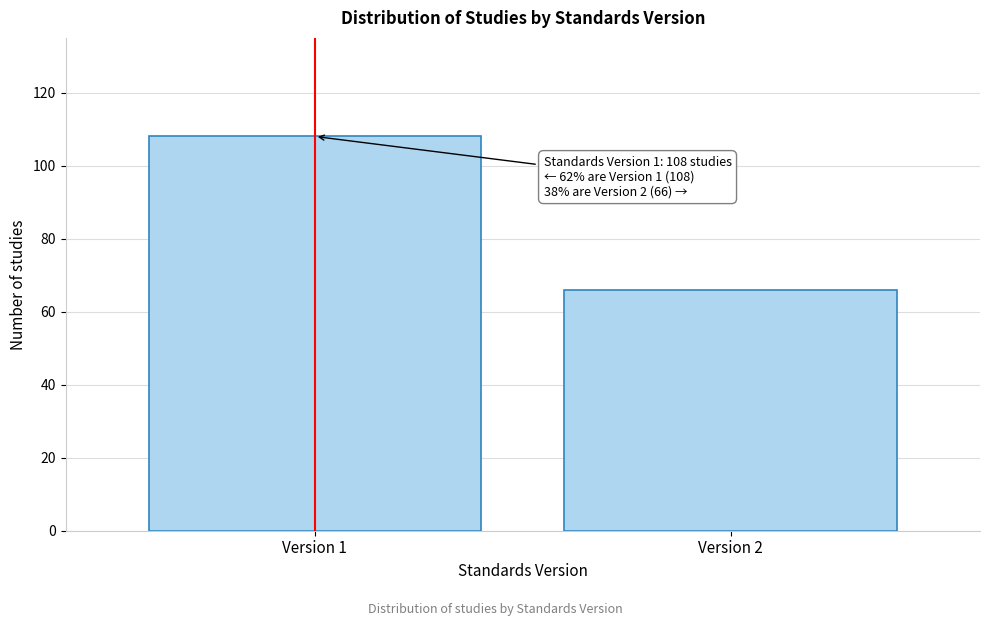

Reading left to right, list all the values displayed in this chart.

108	66